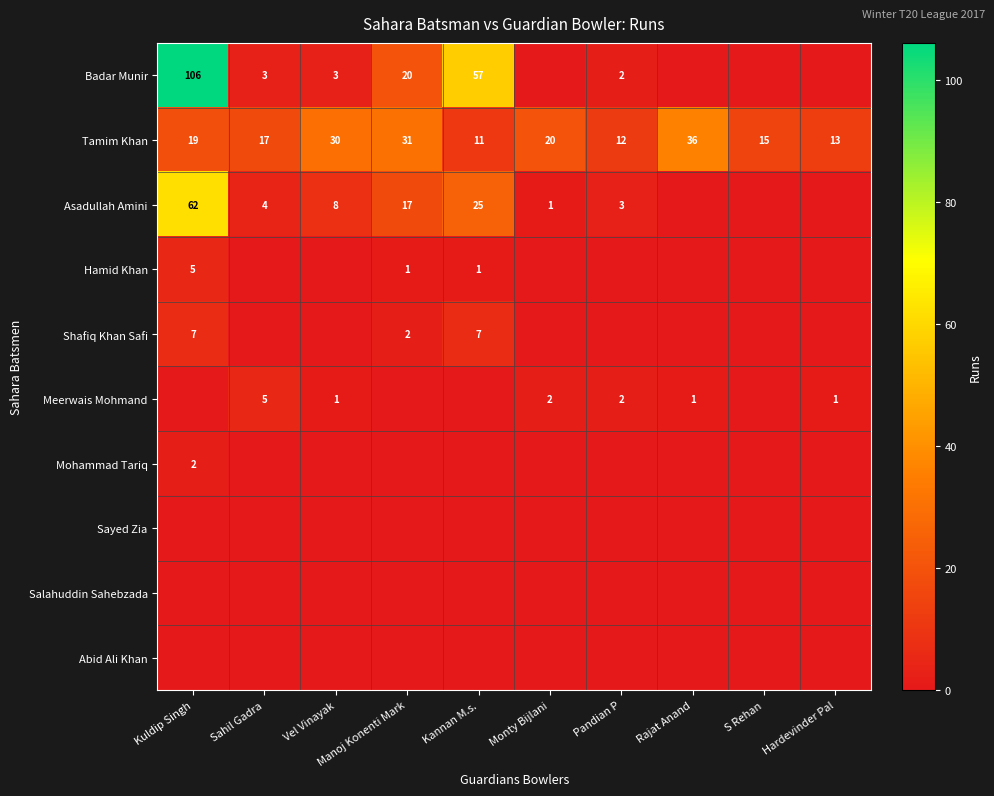

Is it true that Tamim Khan equals 19 at Kuldip Singh?

True